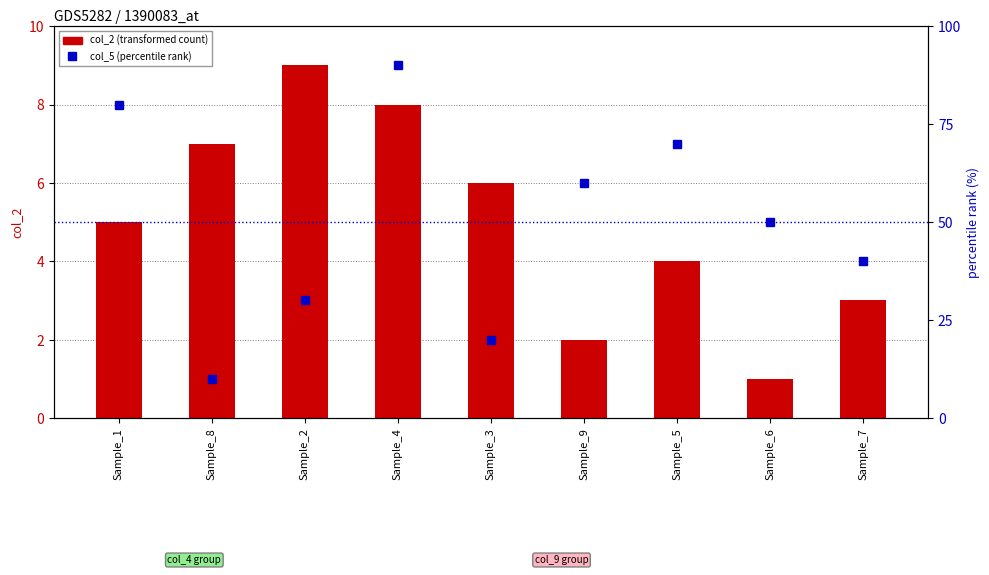

What is the difference between the maximum and second lowest values in the col_2 (transformed count) series?

7